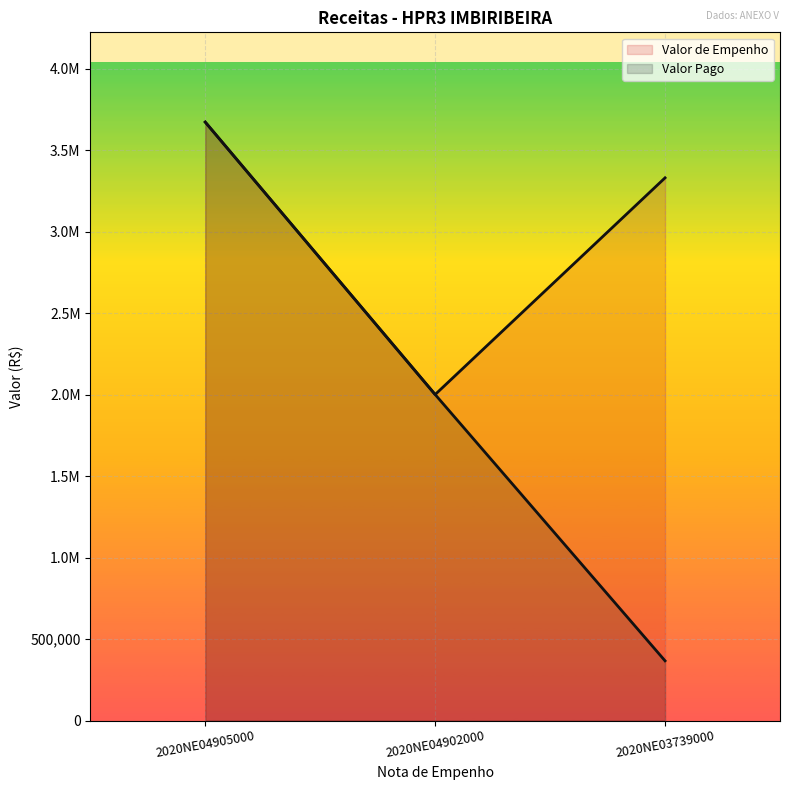

Count the number of categories in the chart.

3